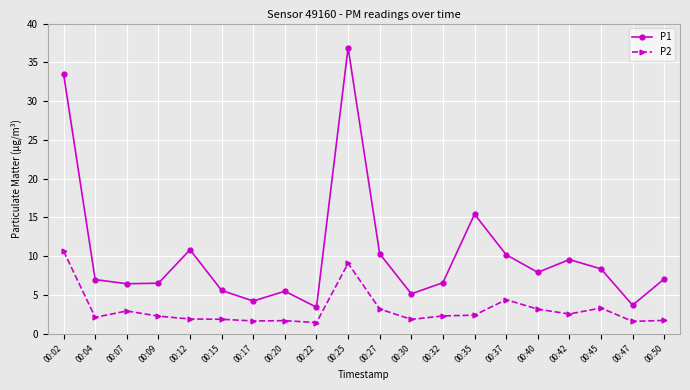

True or false: P1 has a value of 4.3 at 00:32.

False